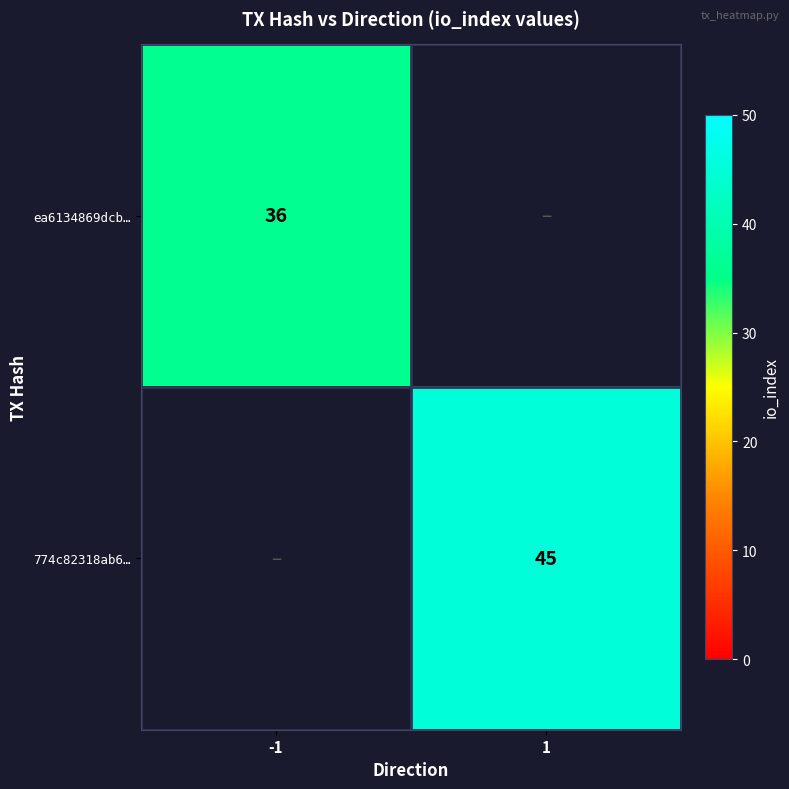

Is the value of ea6134869dcb… at -1 greater than the value of 774c82318ab6… at 1?

No